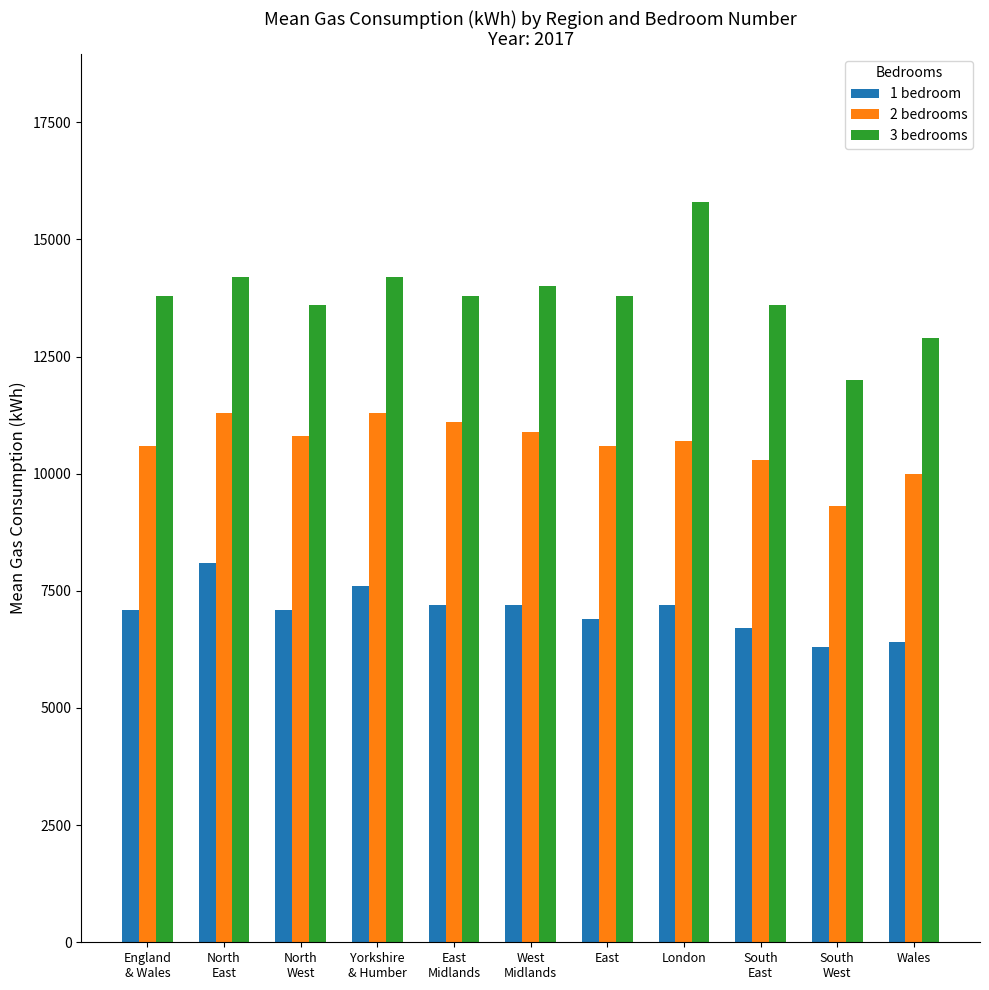

Where does the 2 bedrooms series first go above 10700?

North
East